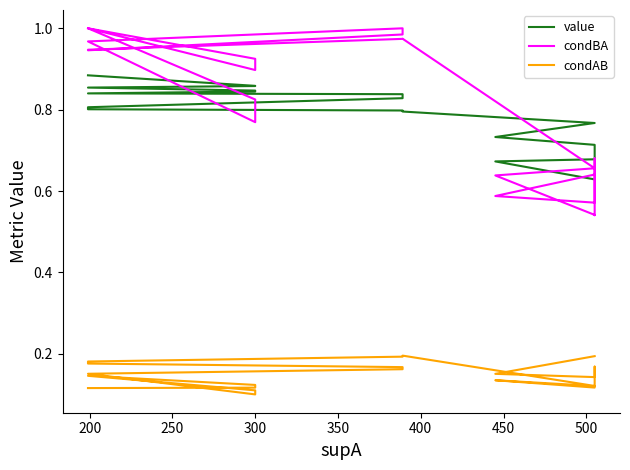

What is the minimum value shown in the chart?

0.1